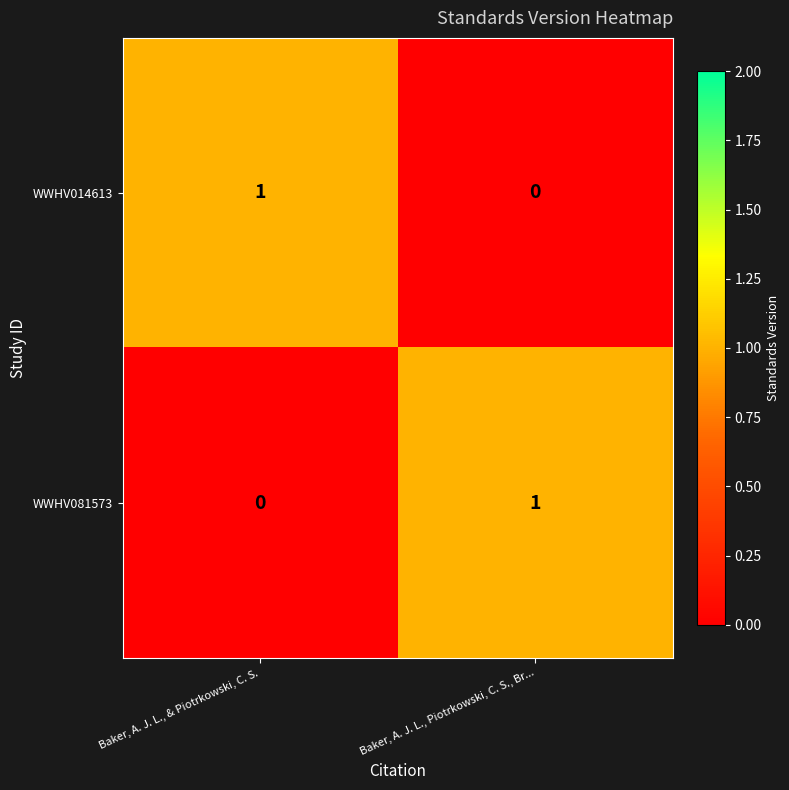

How many categories are shown in the chart?

2